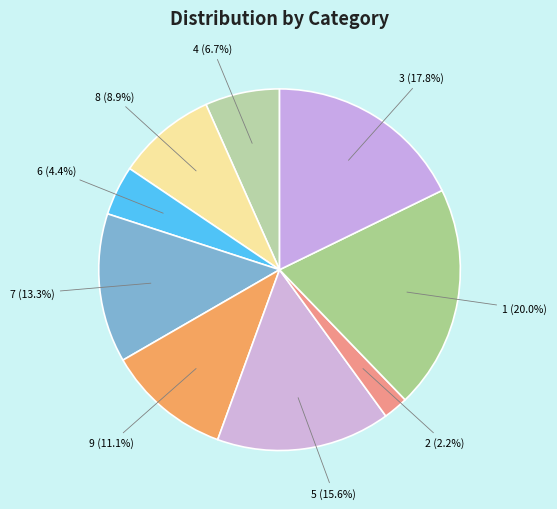

Count the number of slices in the pie.

9